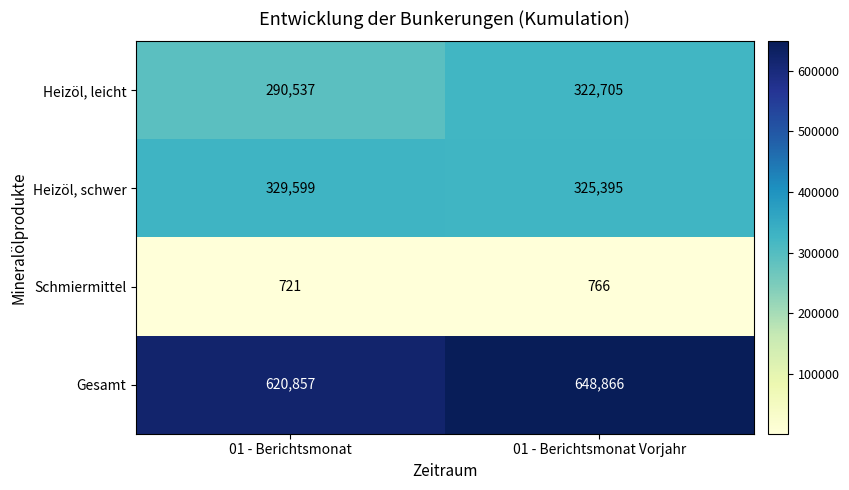

What is the average value of the Heizöl, leicht series?

306621